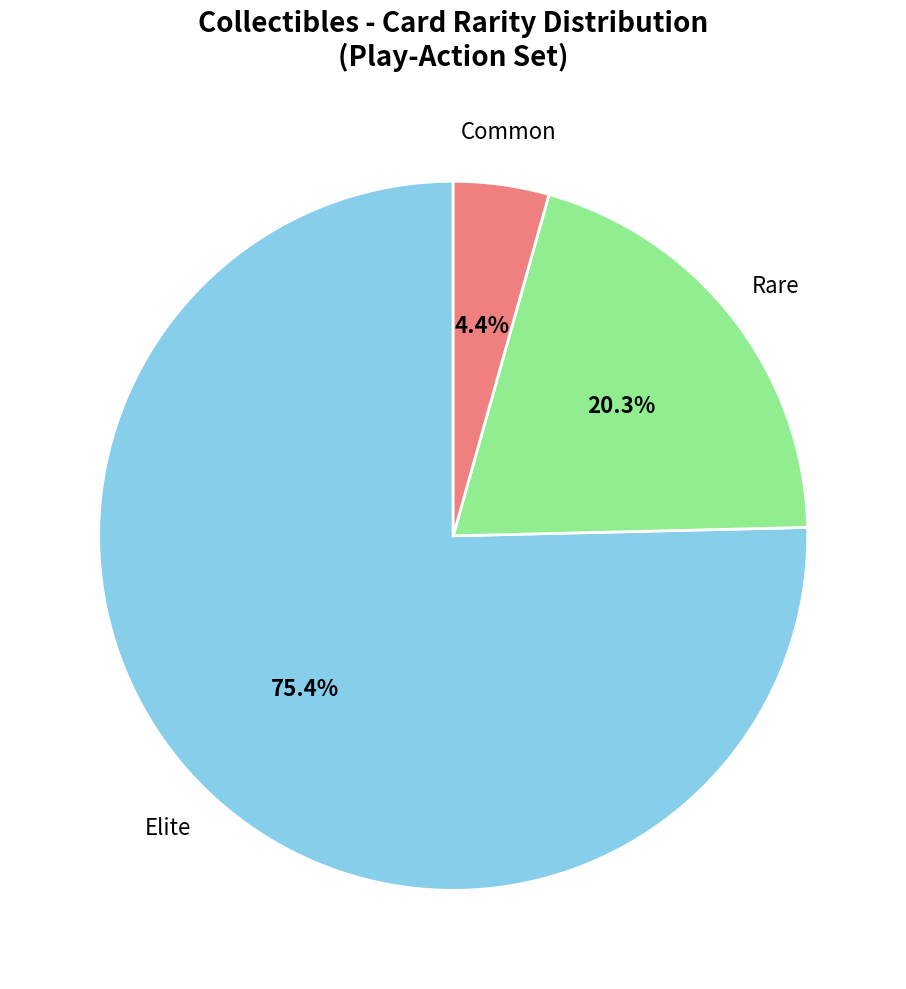

Which slice is the largest?

Elite